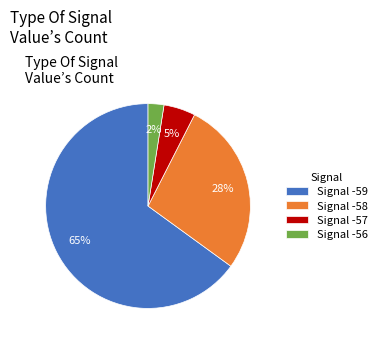

Do Signal -57 and Signal -58 together represent more than half of the pie?

No